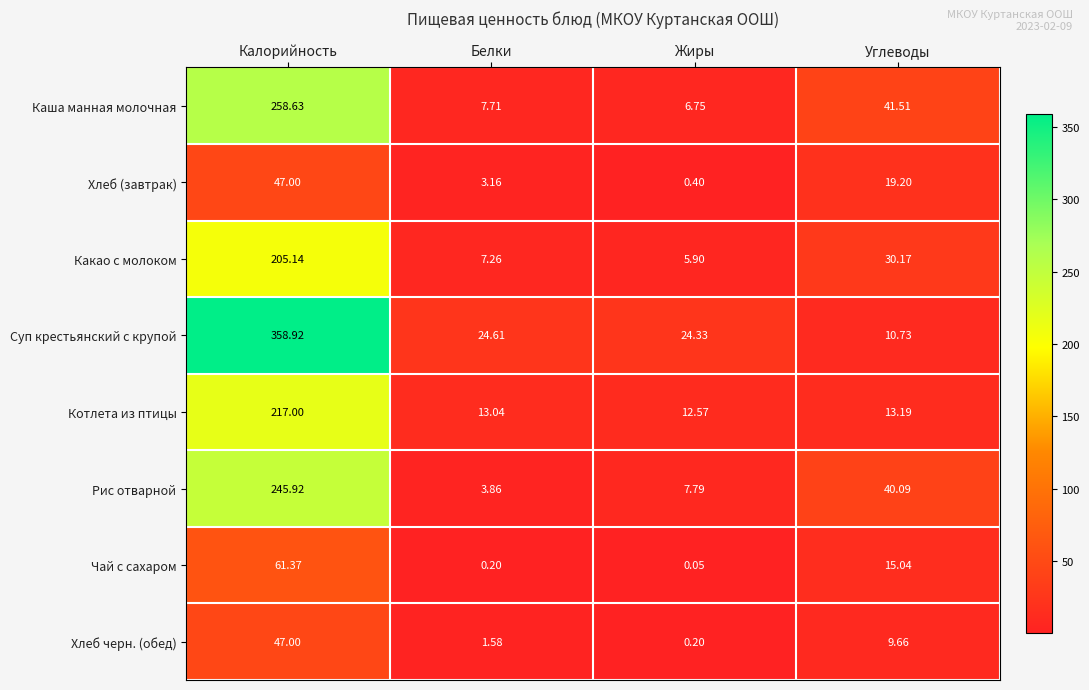

How many data points in Какао с молоком are less than 30?

2